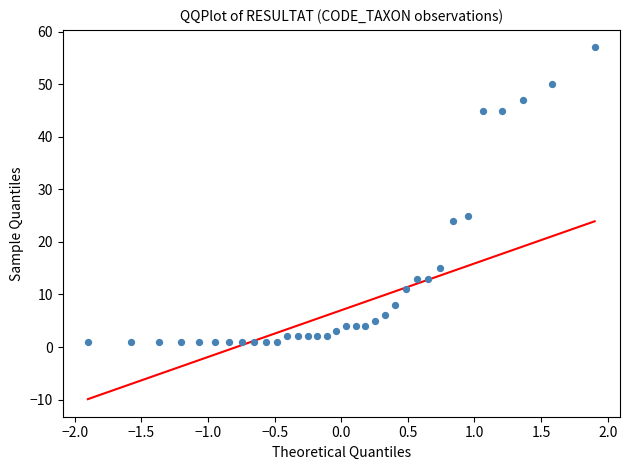

What is the range of Y values (max minus min)?

56